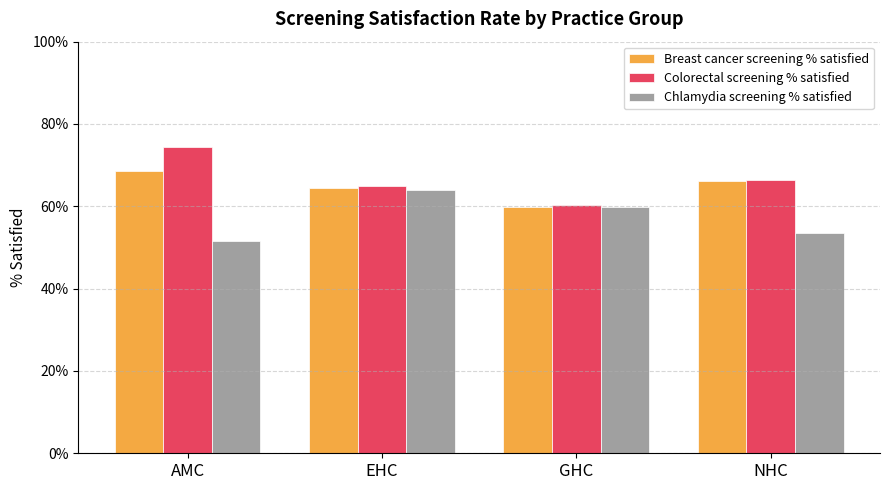

Are the bars horizontal?

No